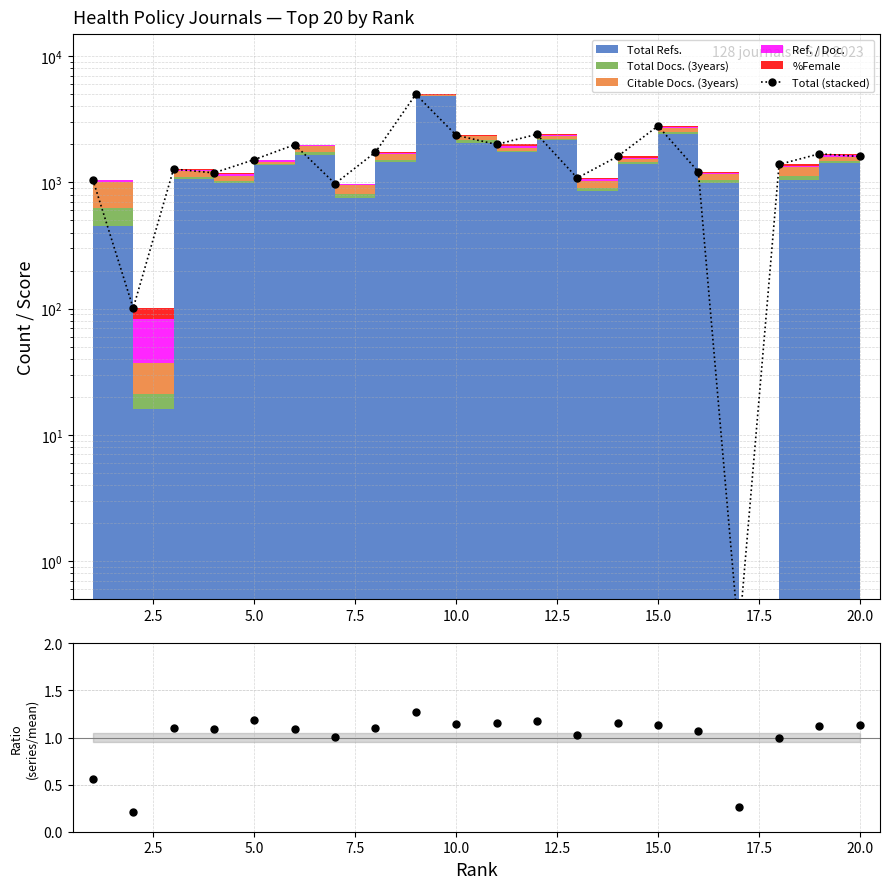

How many interior local peaks does the Ratio series have?

5